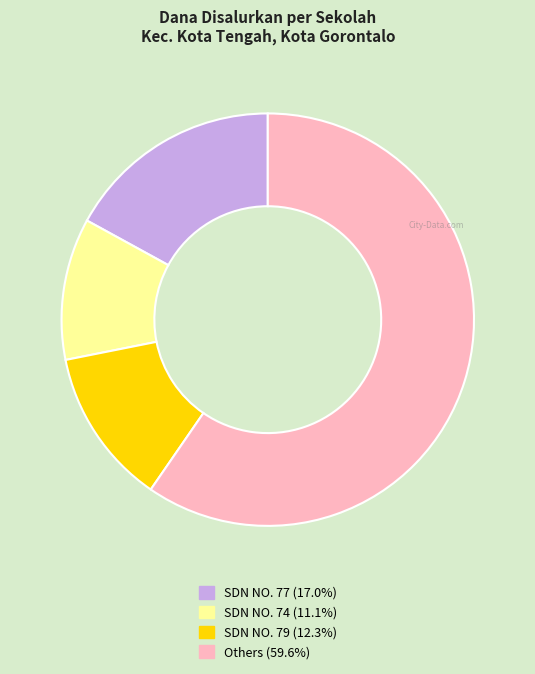

Is there a majority slice in this chart?

Yes